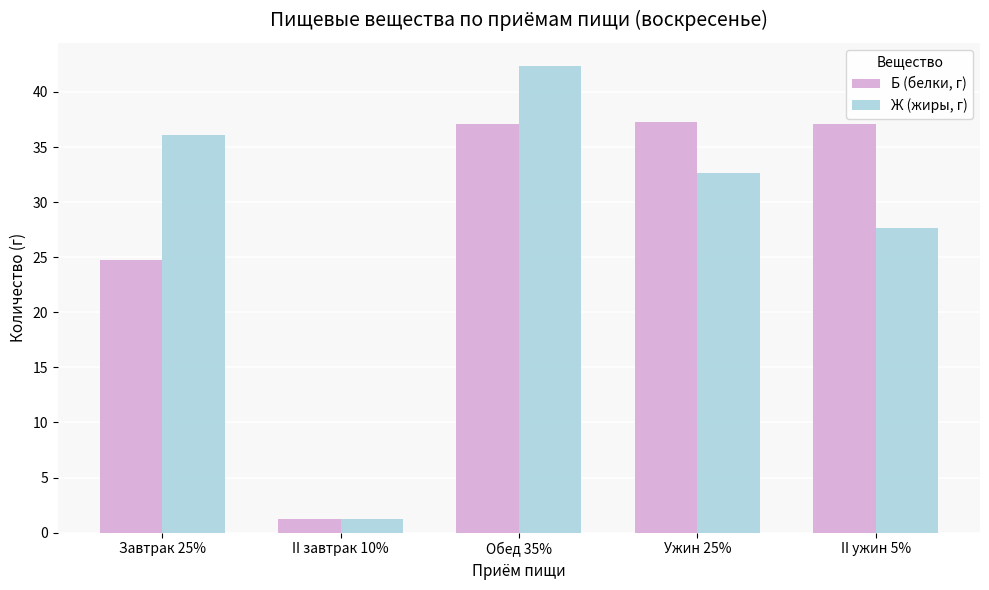

What value does the Ж (жиры, г) series have at Ужин 25%?

32.6